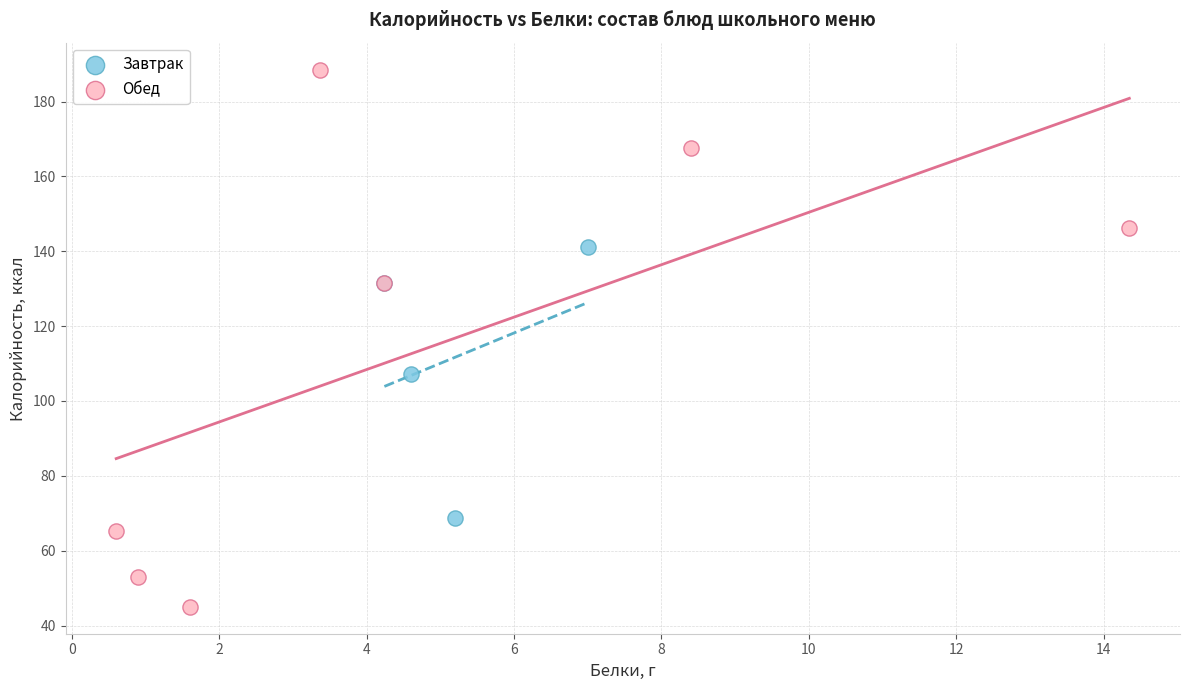

Which series contains the highest Y value?

Обед